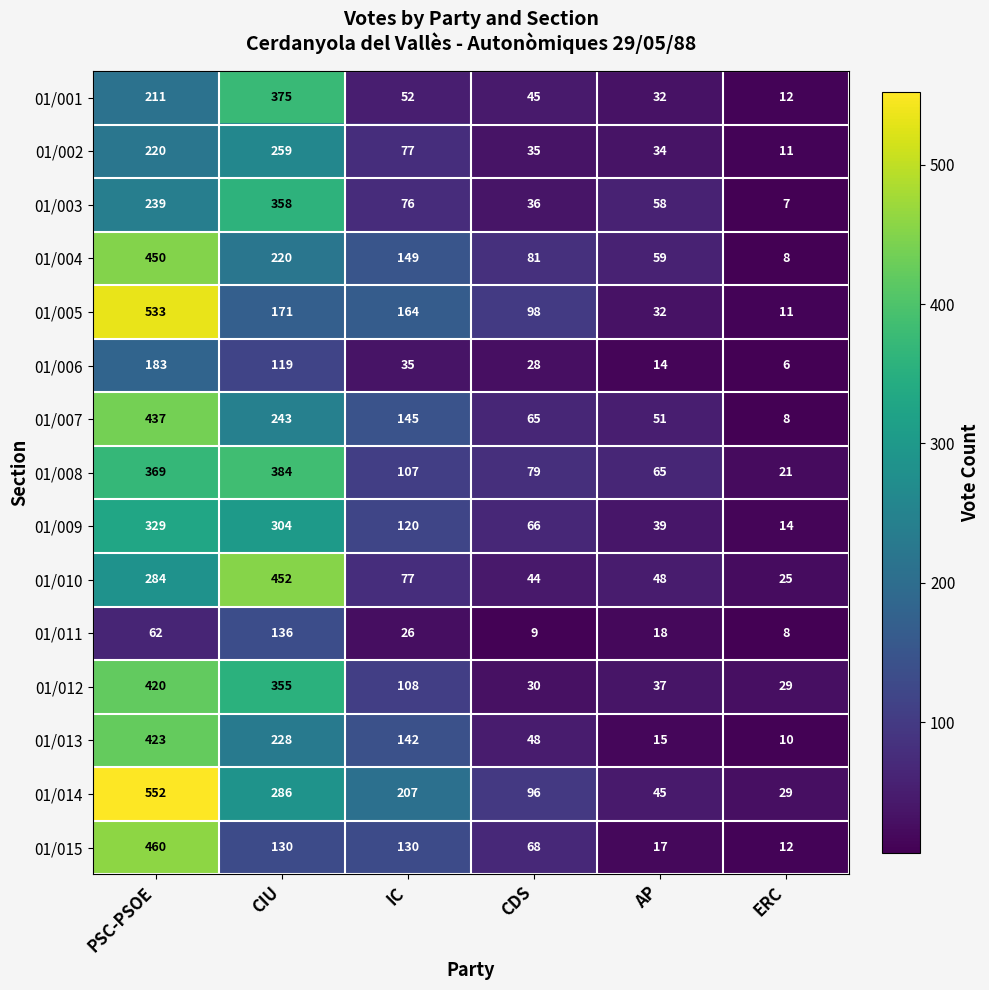

Which series has the largest range (max minus min)?

01/014